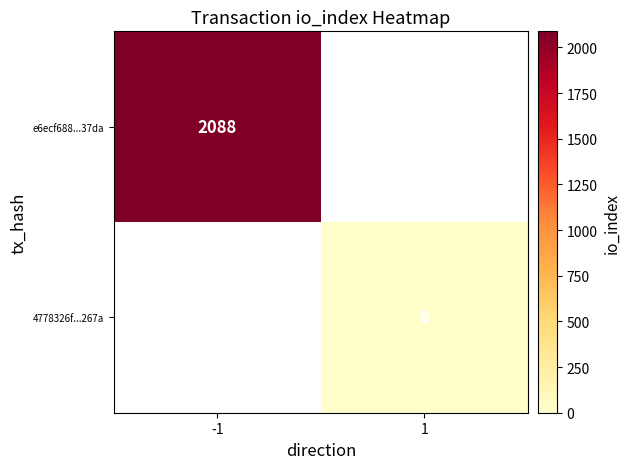

True or false: e6ecf688...37da has a value of 1414 at -1.

False